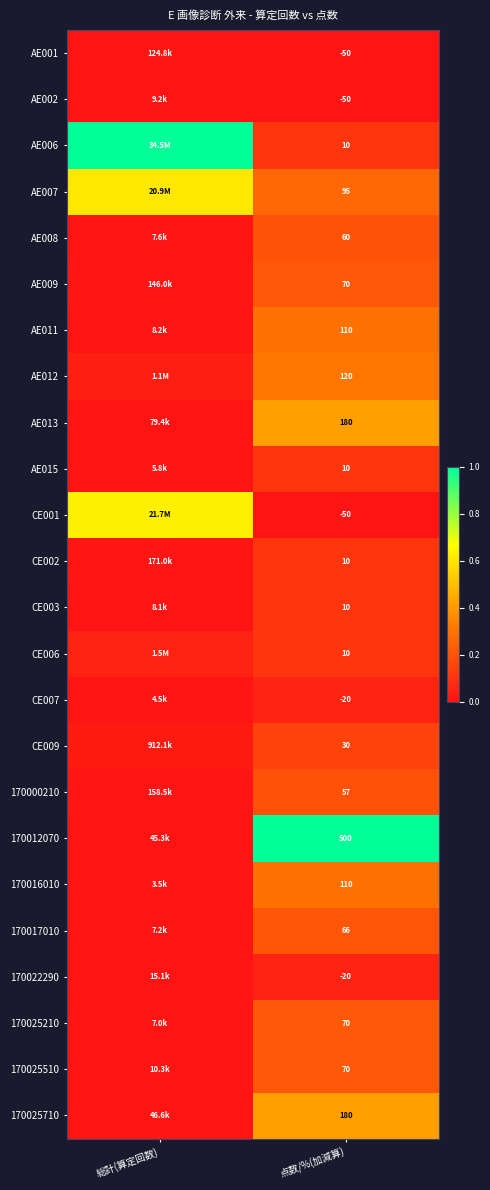

The AE015 series shows 0.0 at 総計(算定回数). True or false?

False